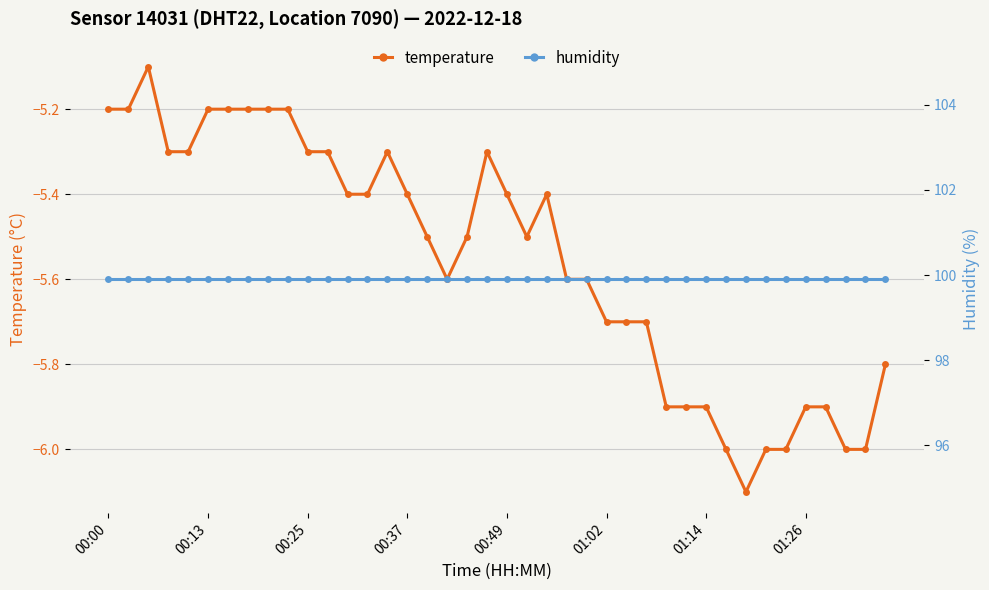

True or false: humidity has a value of 99.9 at 31.

True